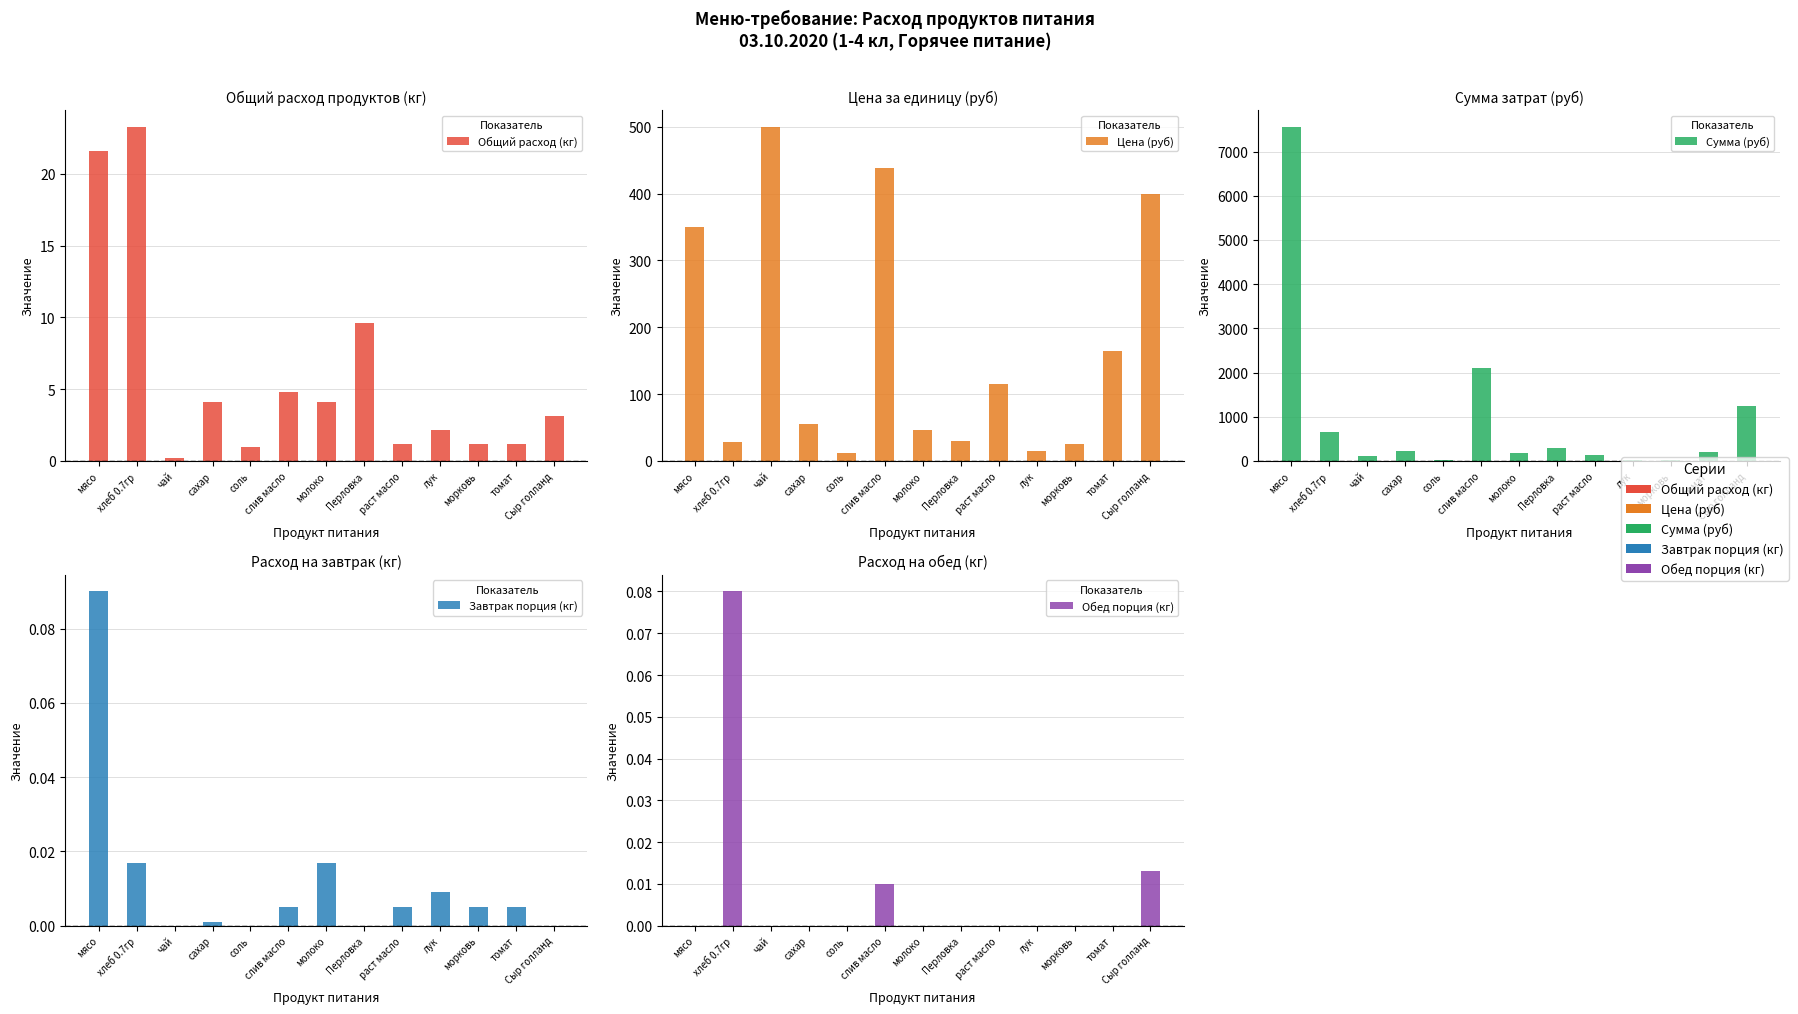

Which series changed the most between молоко and лук?

Сумма (руб)